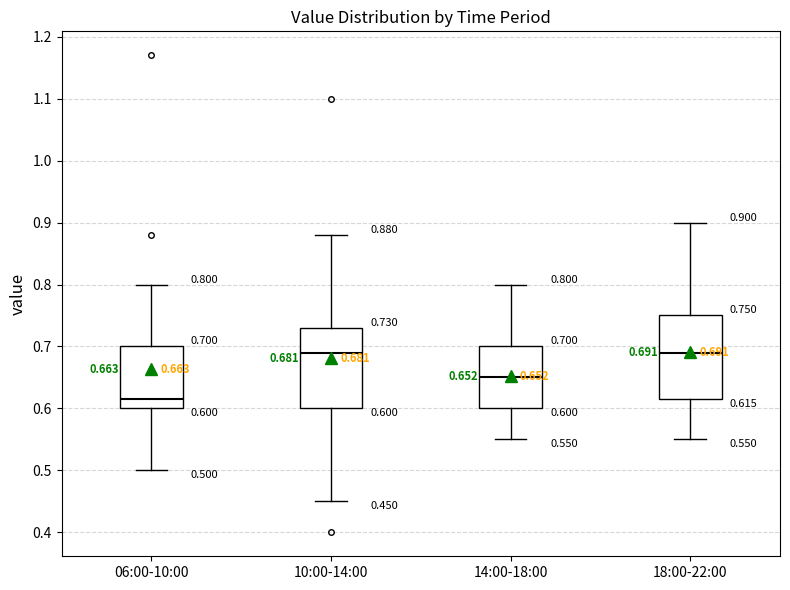

Which box has the lowest median line?

06:00-10:00